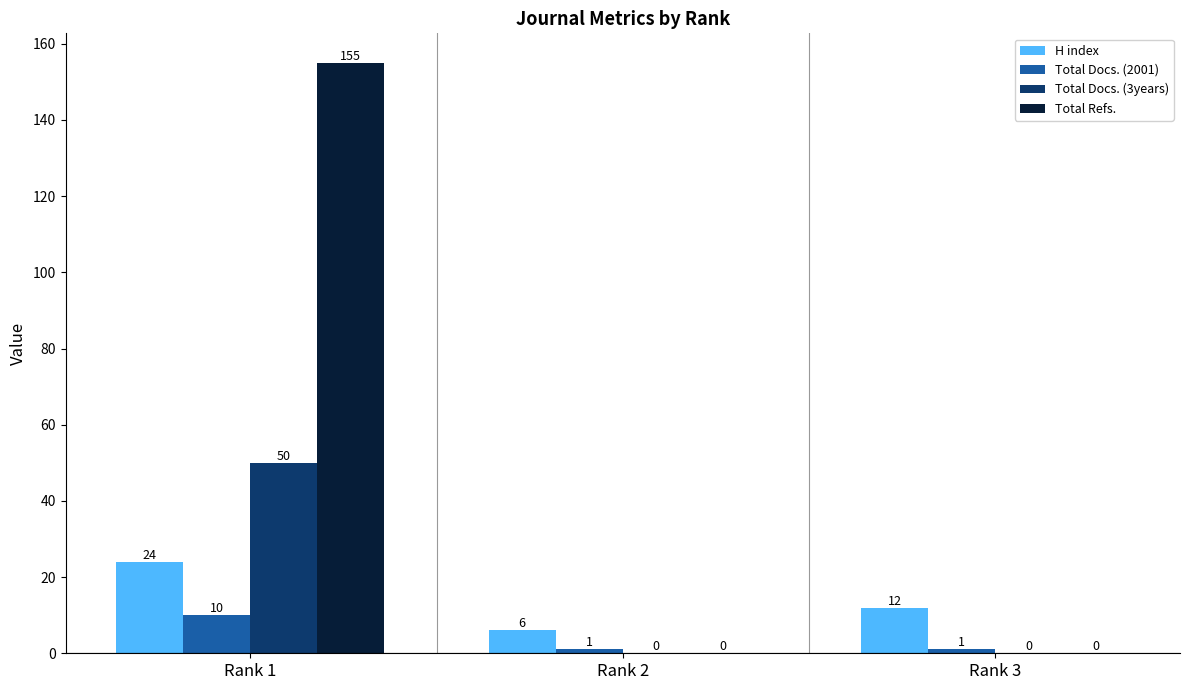

Is the value of H index at Rank 1 greater than the value of Total Docs. (2001) at Rank 2?

Yes